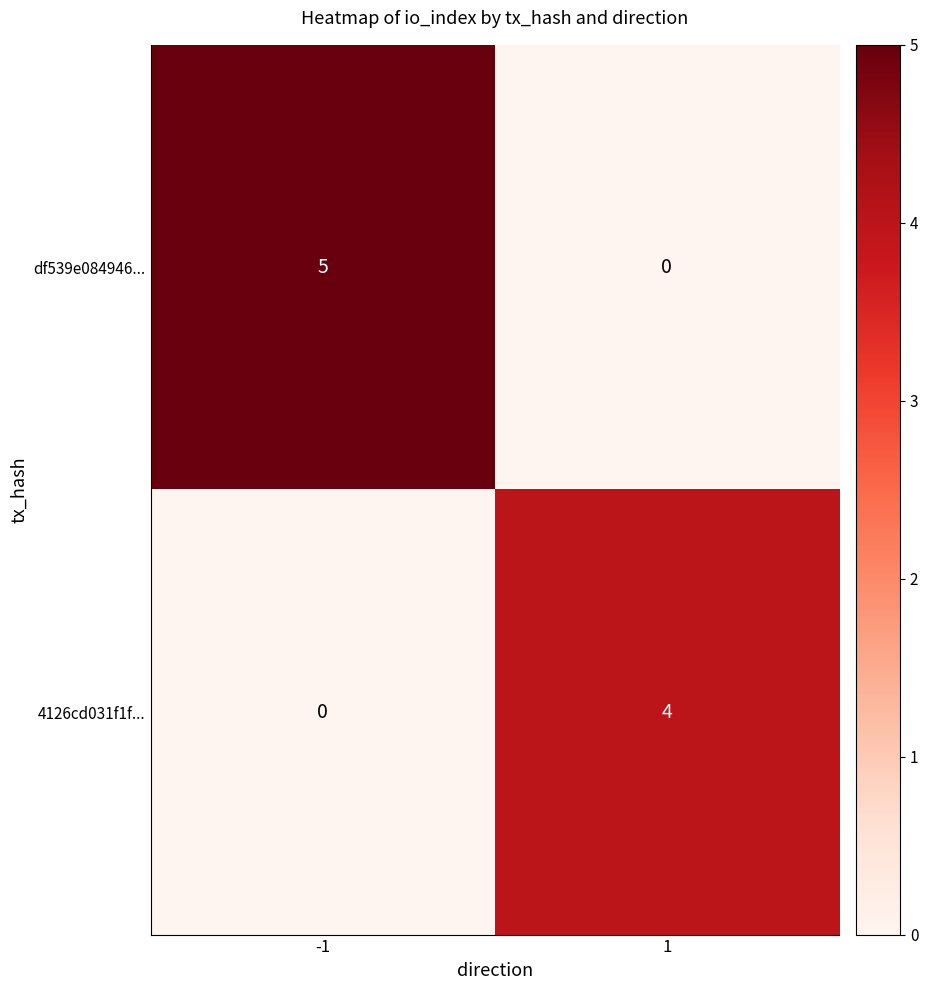

What is the difference between the df539e084946... values at 1 and -1?

5